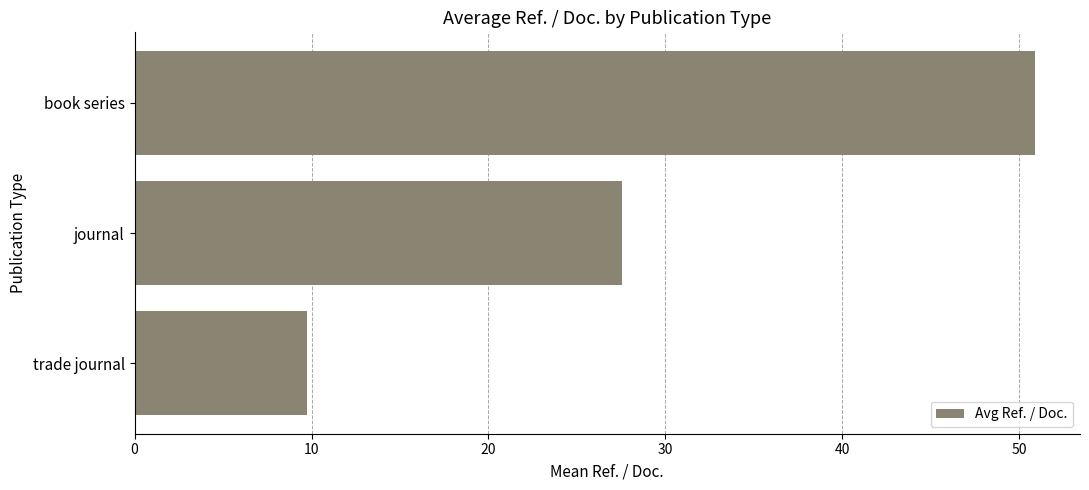

How many bars are there in total?

3